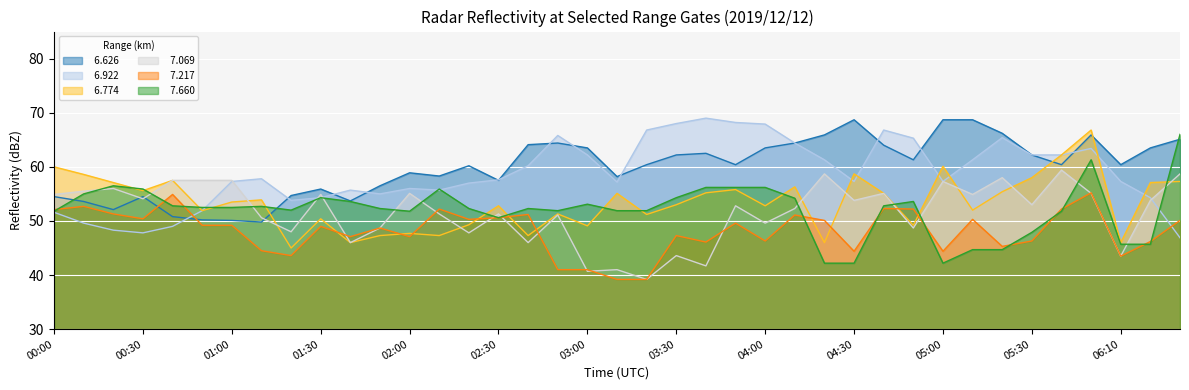

At which category is the sum across all series the highest?

05:50